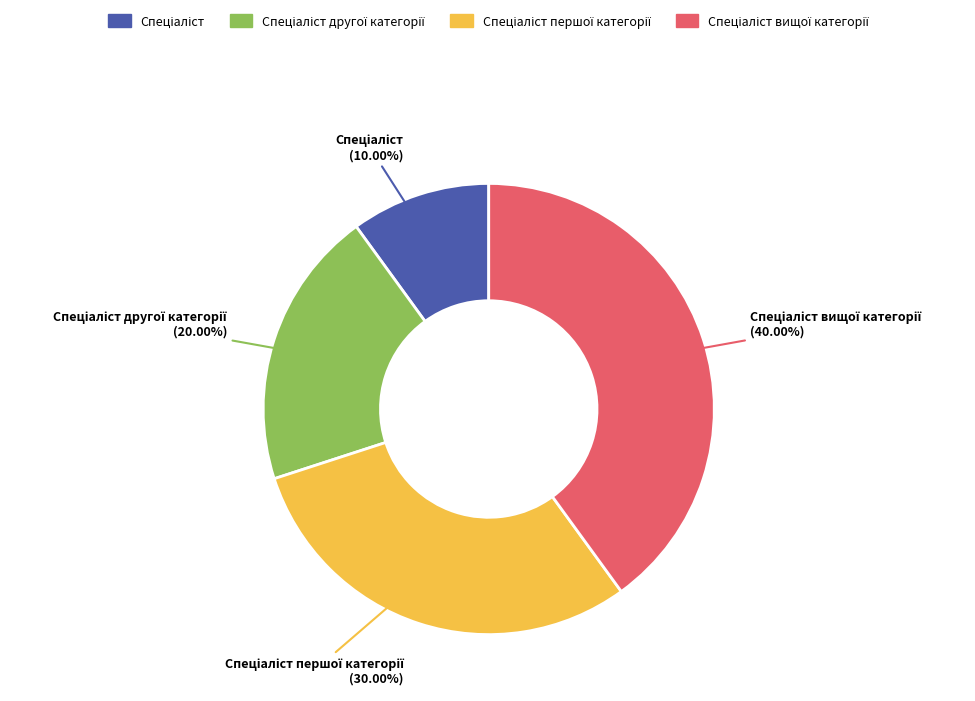

Is there any slice that represents more than half of the pie?

No